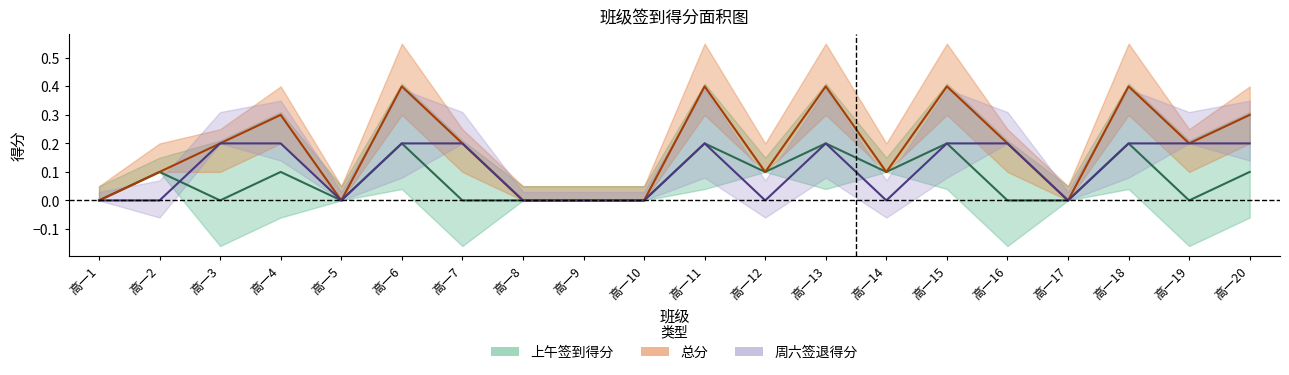

Where do 周六签退得分 and 上午签到得分 first cross each other?

高一2 and 高一3